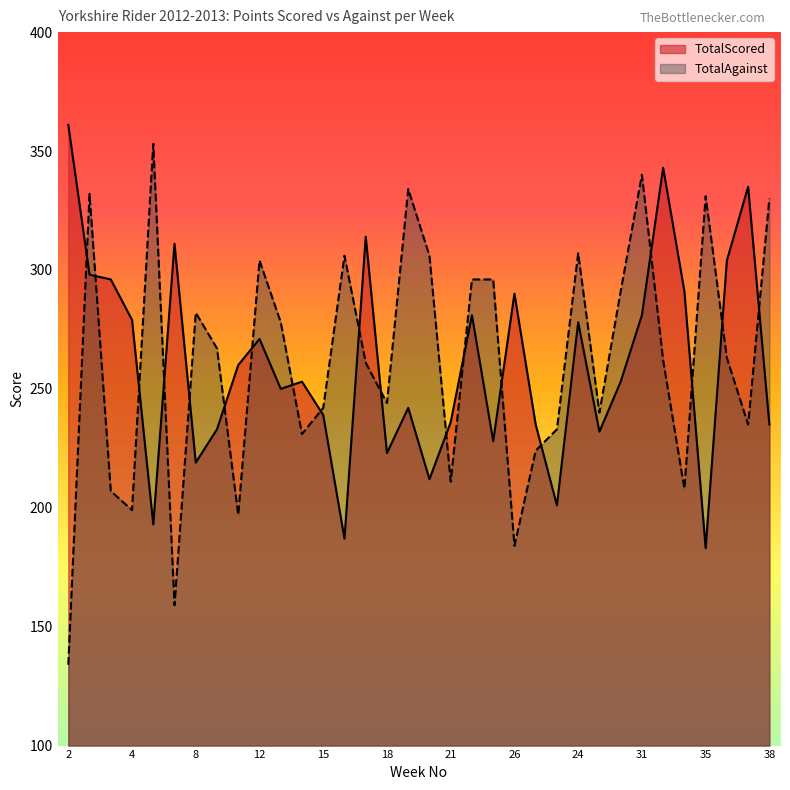

Rank the series at 14 from highest to lowest value.

TotalScored, TotalAgainst